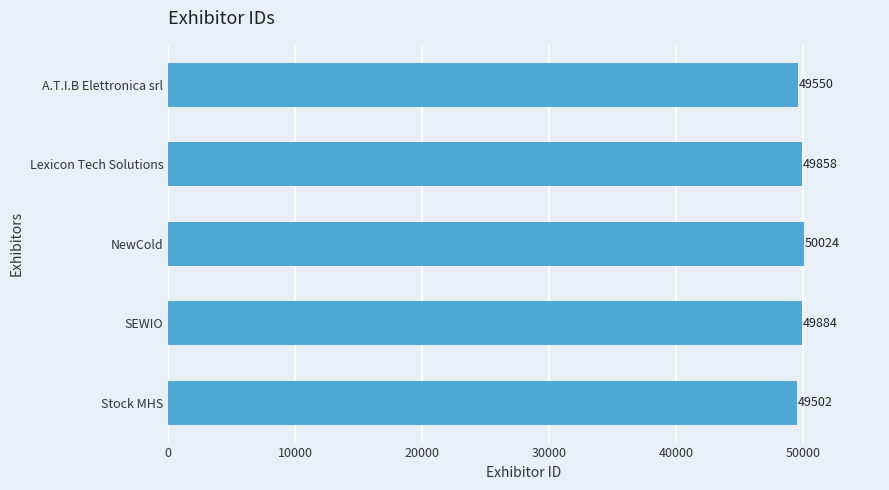

At which label is the value closest to 49763?

Lexicon Tech Solutions